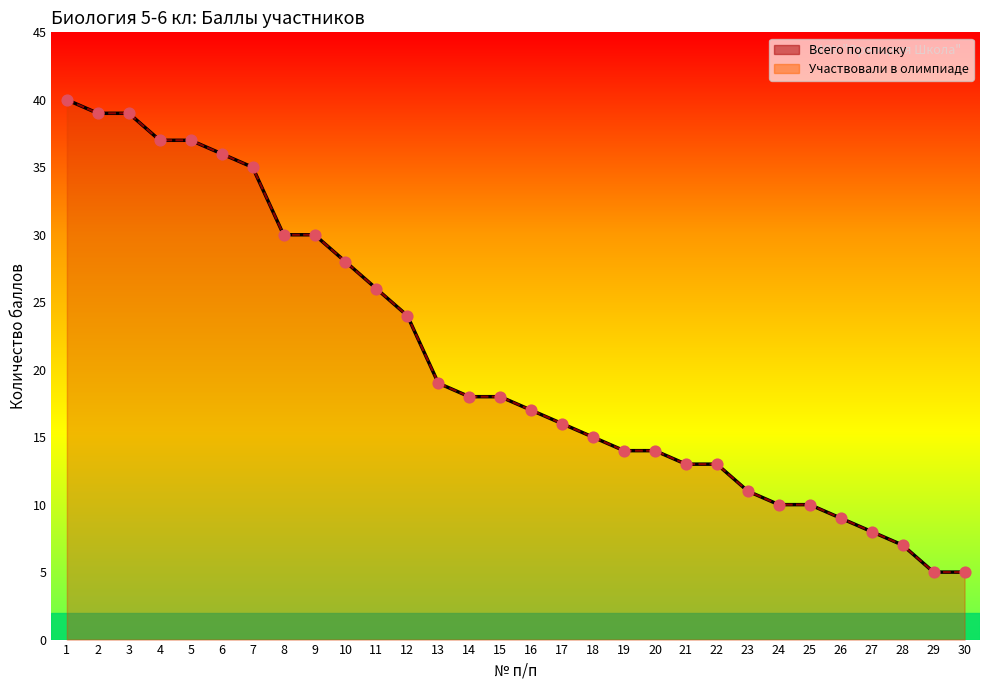

Which series contains the highest Y value?

Всего по списку